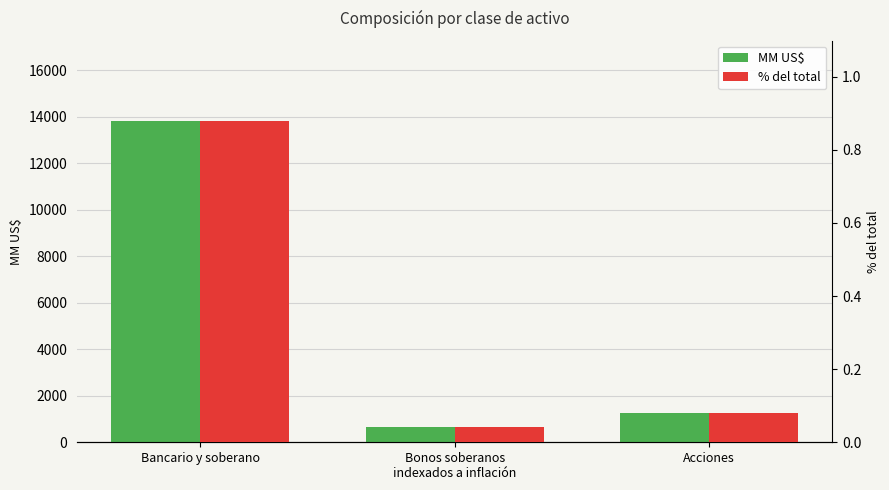

What is the label of the 1st bar from the right?

Acciones